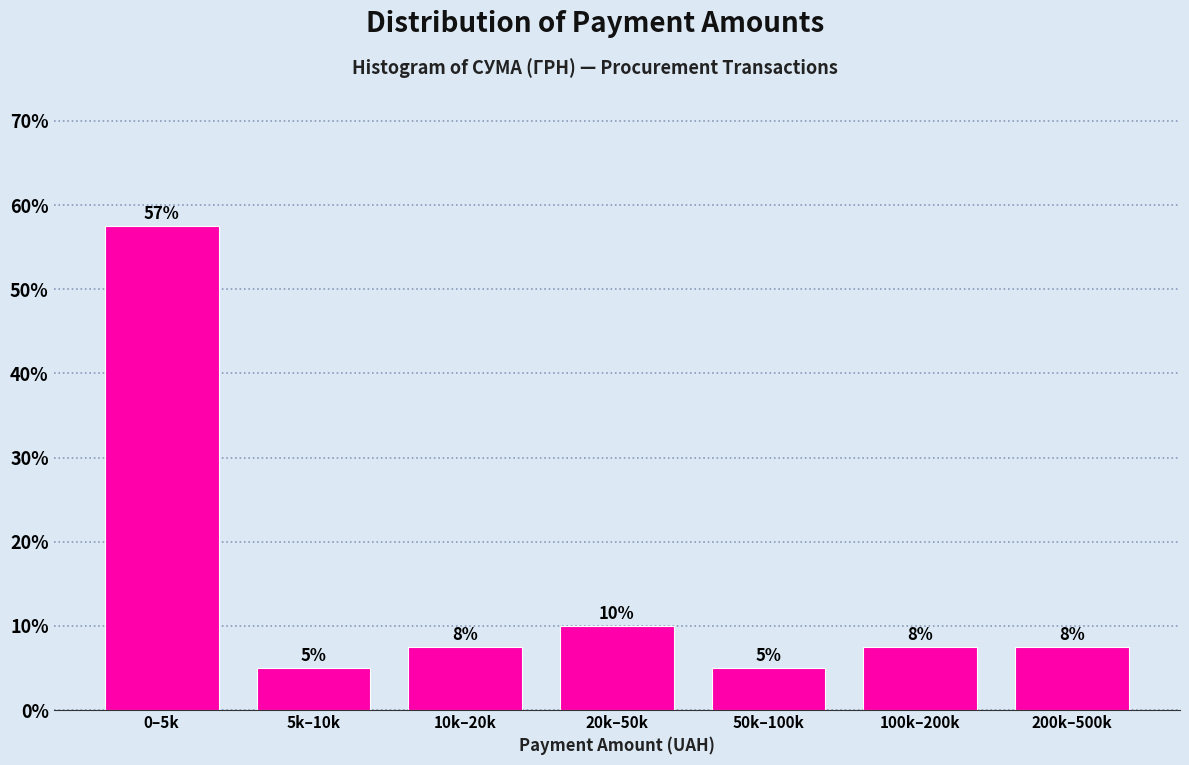

Are the bars horizontal?

No